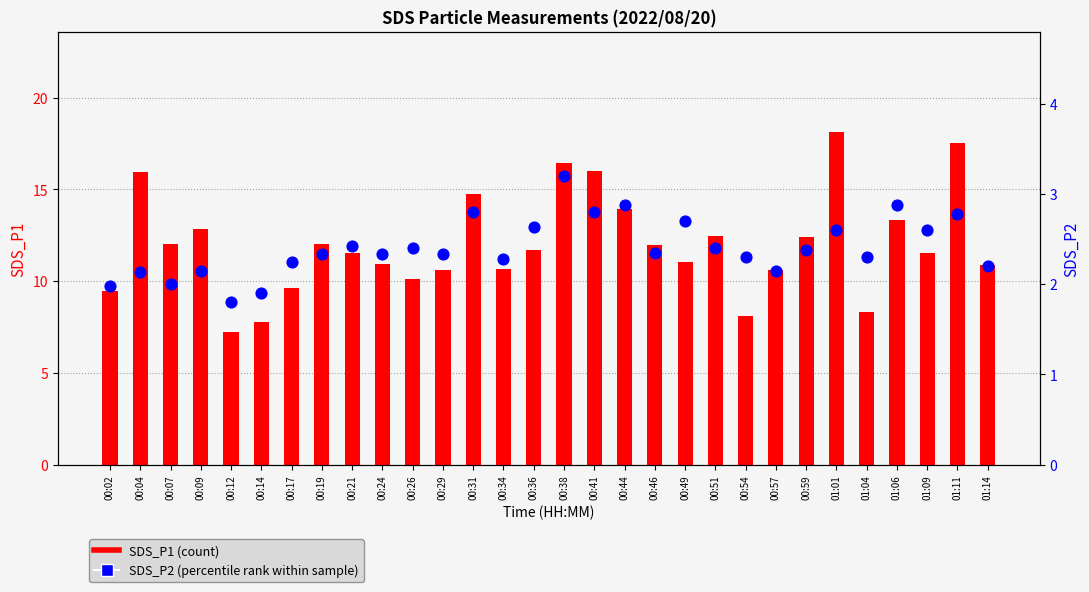

Is the value of SDS_P2 at 00:14 greater than the value of SDS_P1 at 00:17?

No